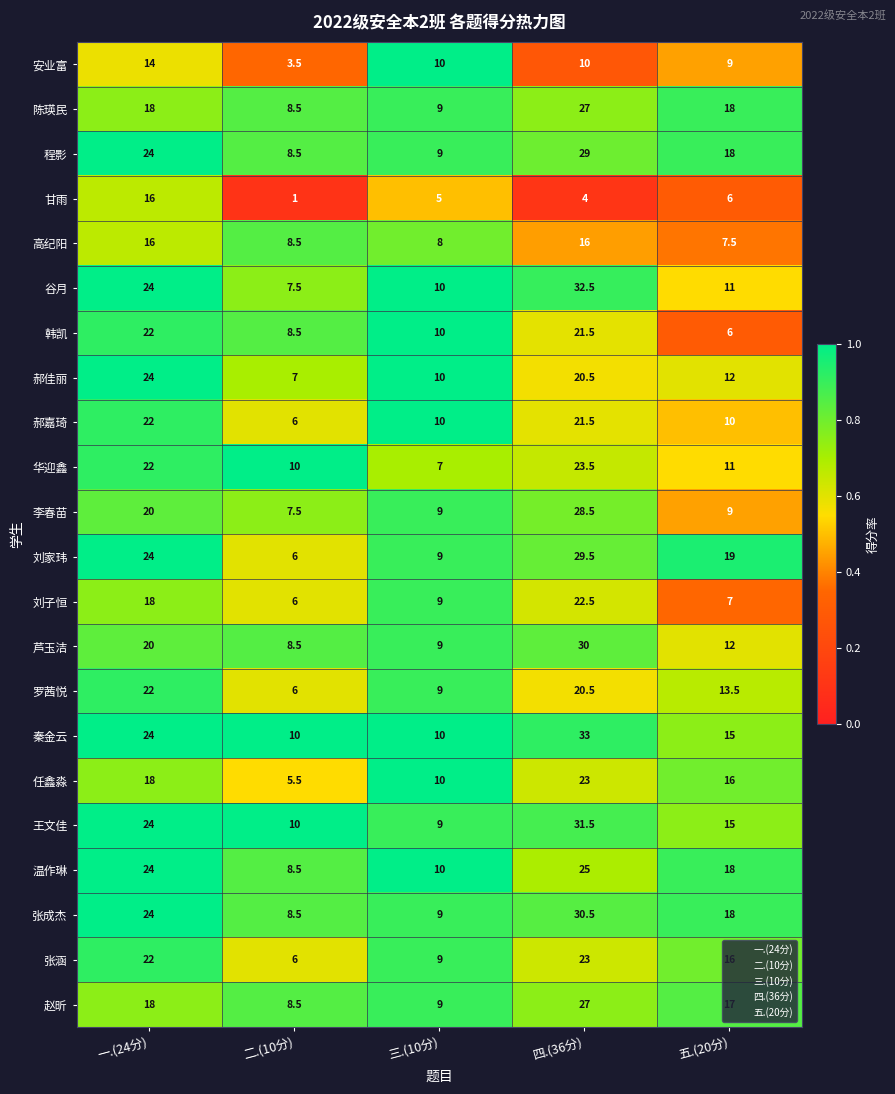

The 张涵 series shows 26.1 at 五.(20分). True or false?

False